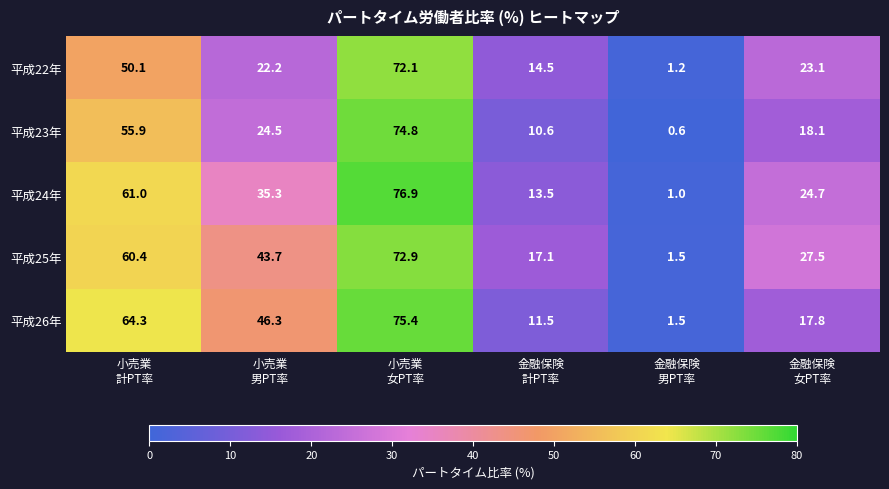

How many categories are shown in the chart?

6